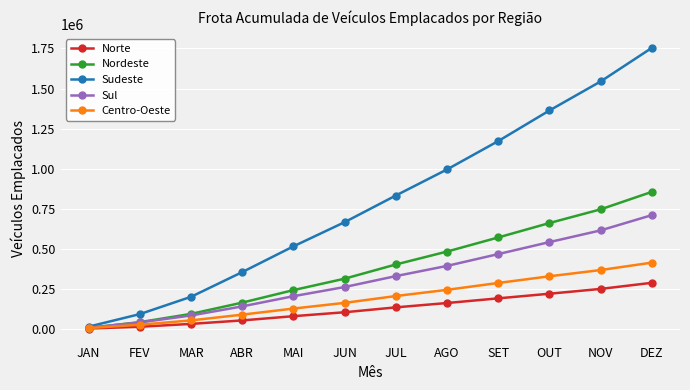

How many intersections are there between Sul and Nordeste?

1